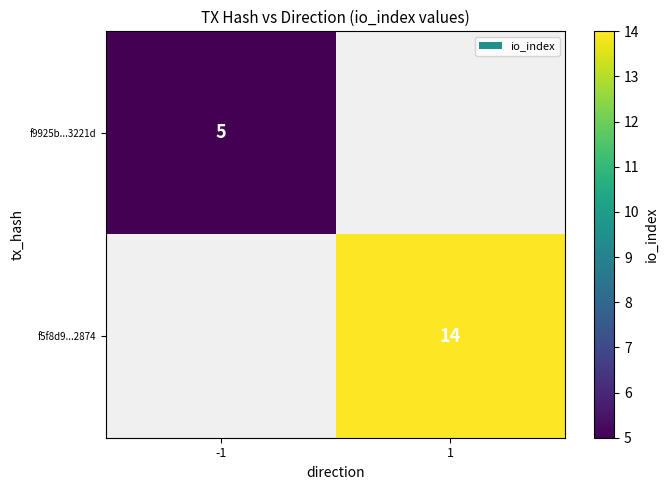

Is it true that f5f8d9...2874 equals 14 at 1?

True